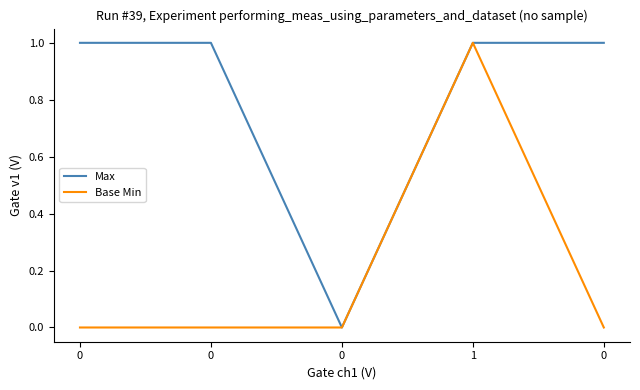

Does the chart have visible grid lines?

No